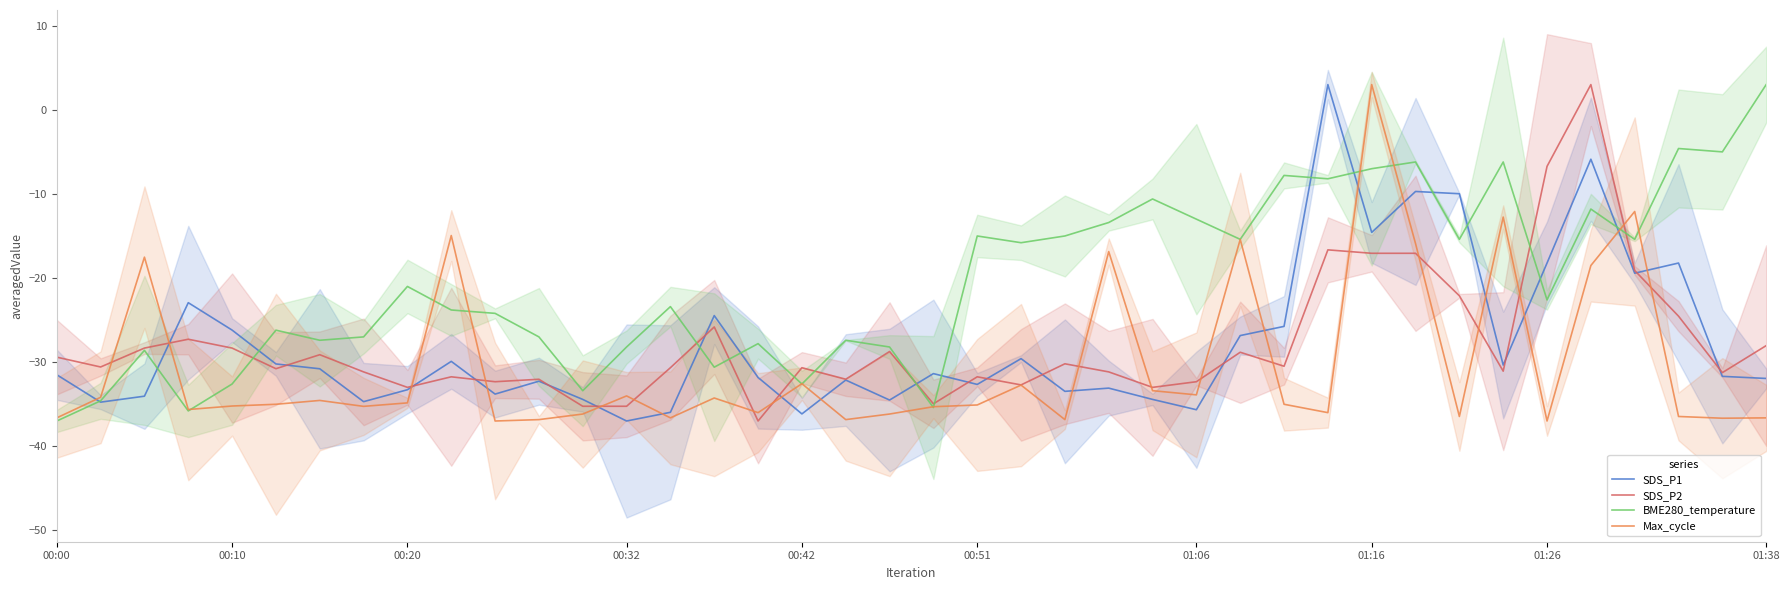

Does the chart display data point markers on the line(s)?

No